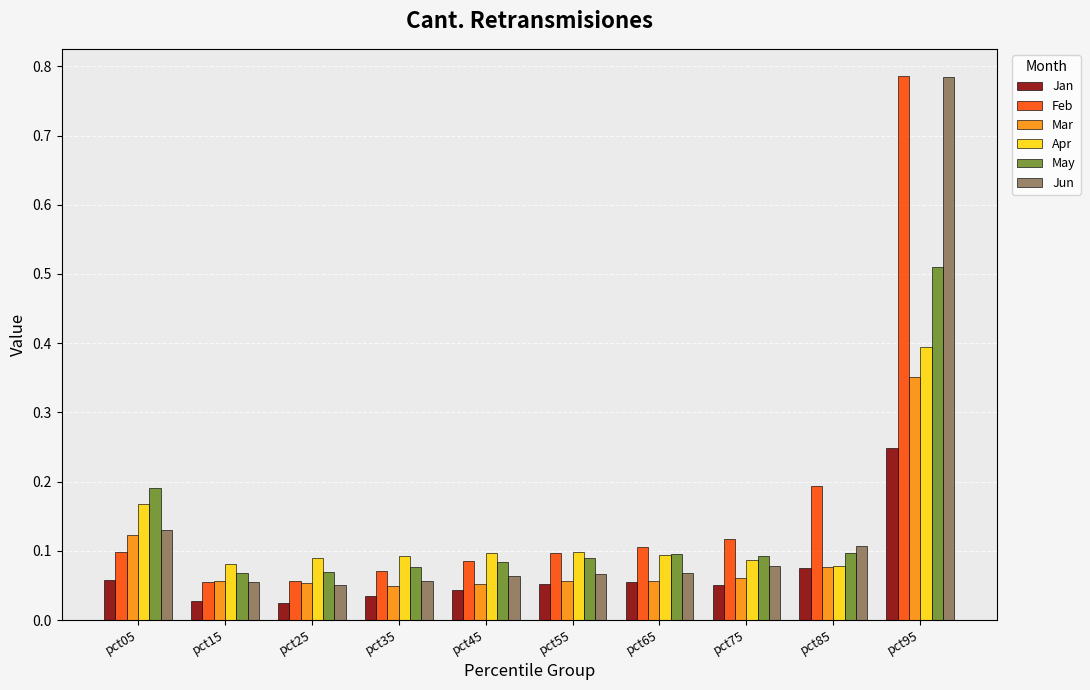

At how many categories does at least one series exceed 0?

10